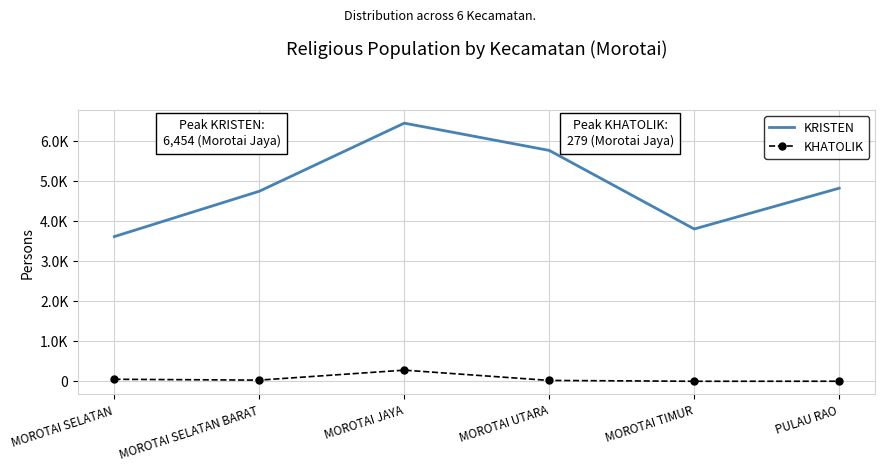

Reading left to right, list all the values displayed in this chart.

KRISTEN: 3618	4752	6454	5772	3808	4828
KHATOLIK: 51	30	279	22	1	2